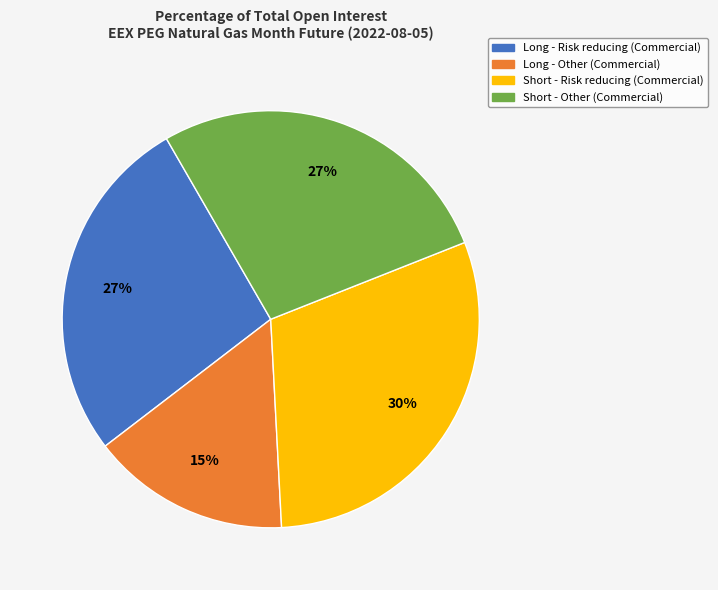

Is the sum of Short - Risk reducing (Commercial) and Long - Risk reducing (Commercial) greater than half?

Yes